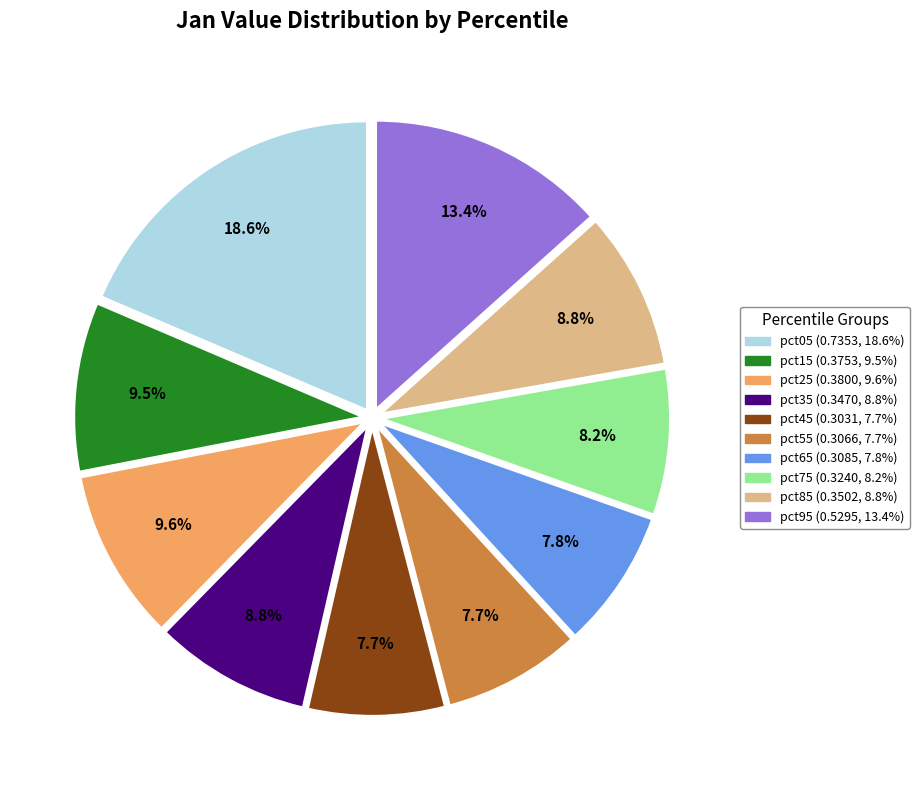

The pct05 slice represents 19% of the pie. True or false?

True